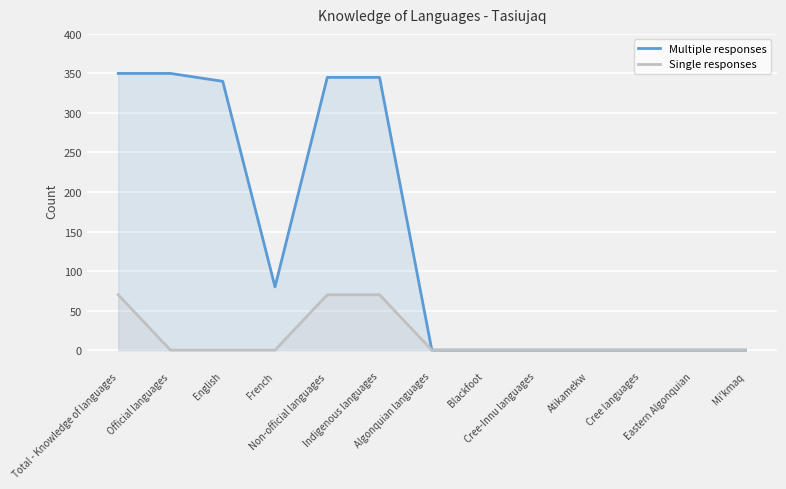

How many values in Single responses are above zero?

3